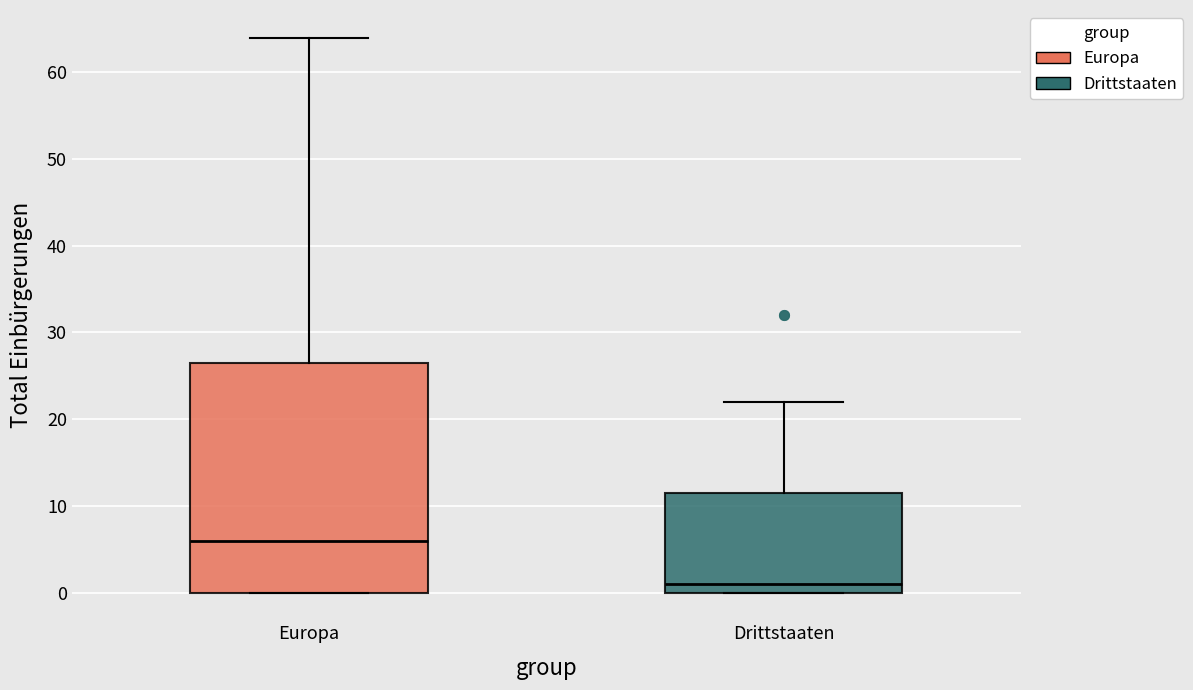

Comparing the boxes themselves (not the whiskers), which one is the tallest?

Europa